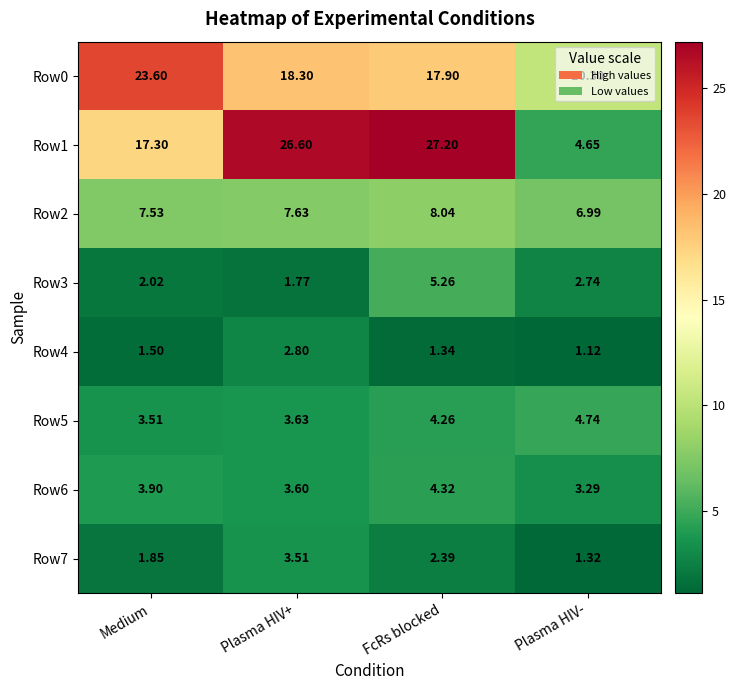

List the labels in order of Row2 value, largest first.

FcRs blocked, Plasma HIV+, Medium, Plasma HIV-